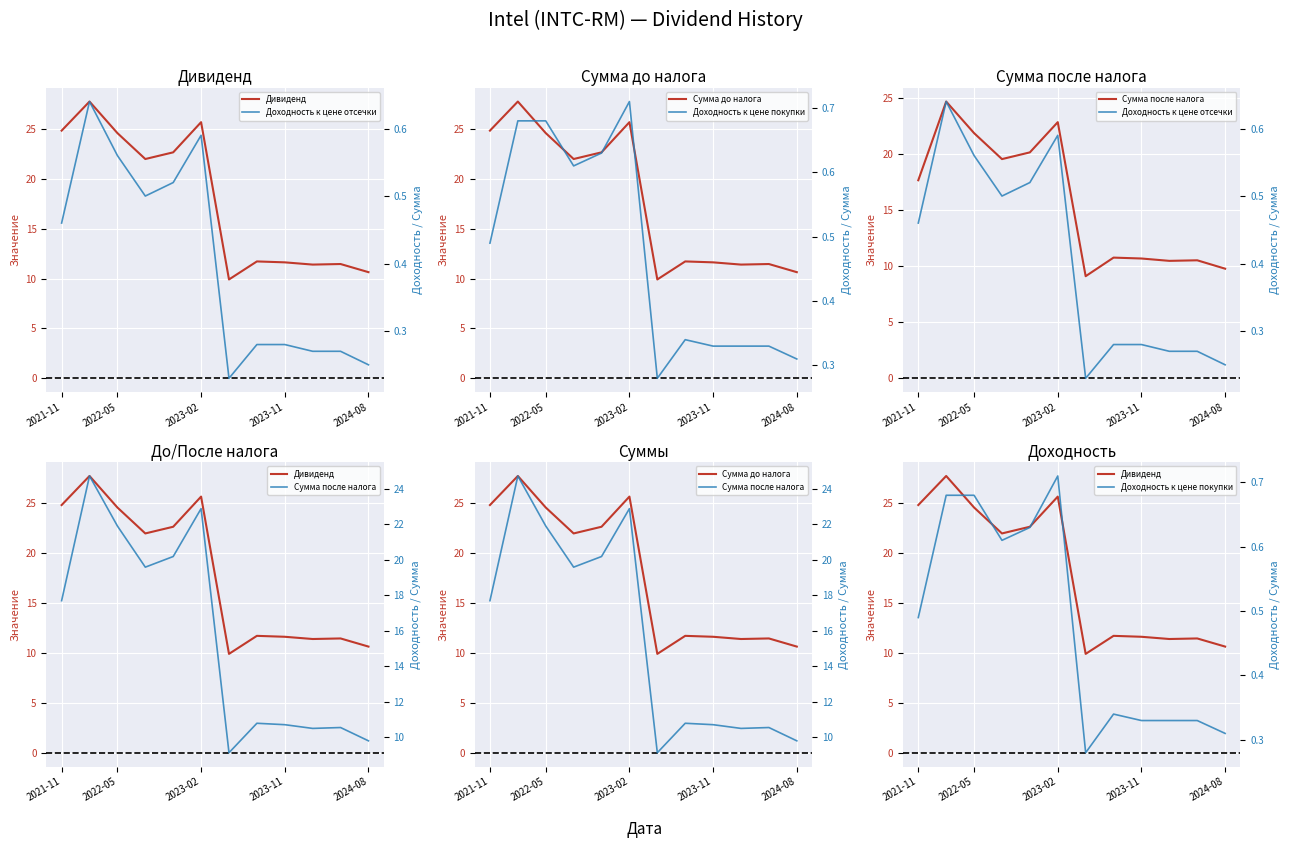

What is the total value across all series at 2022-05?

81.6